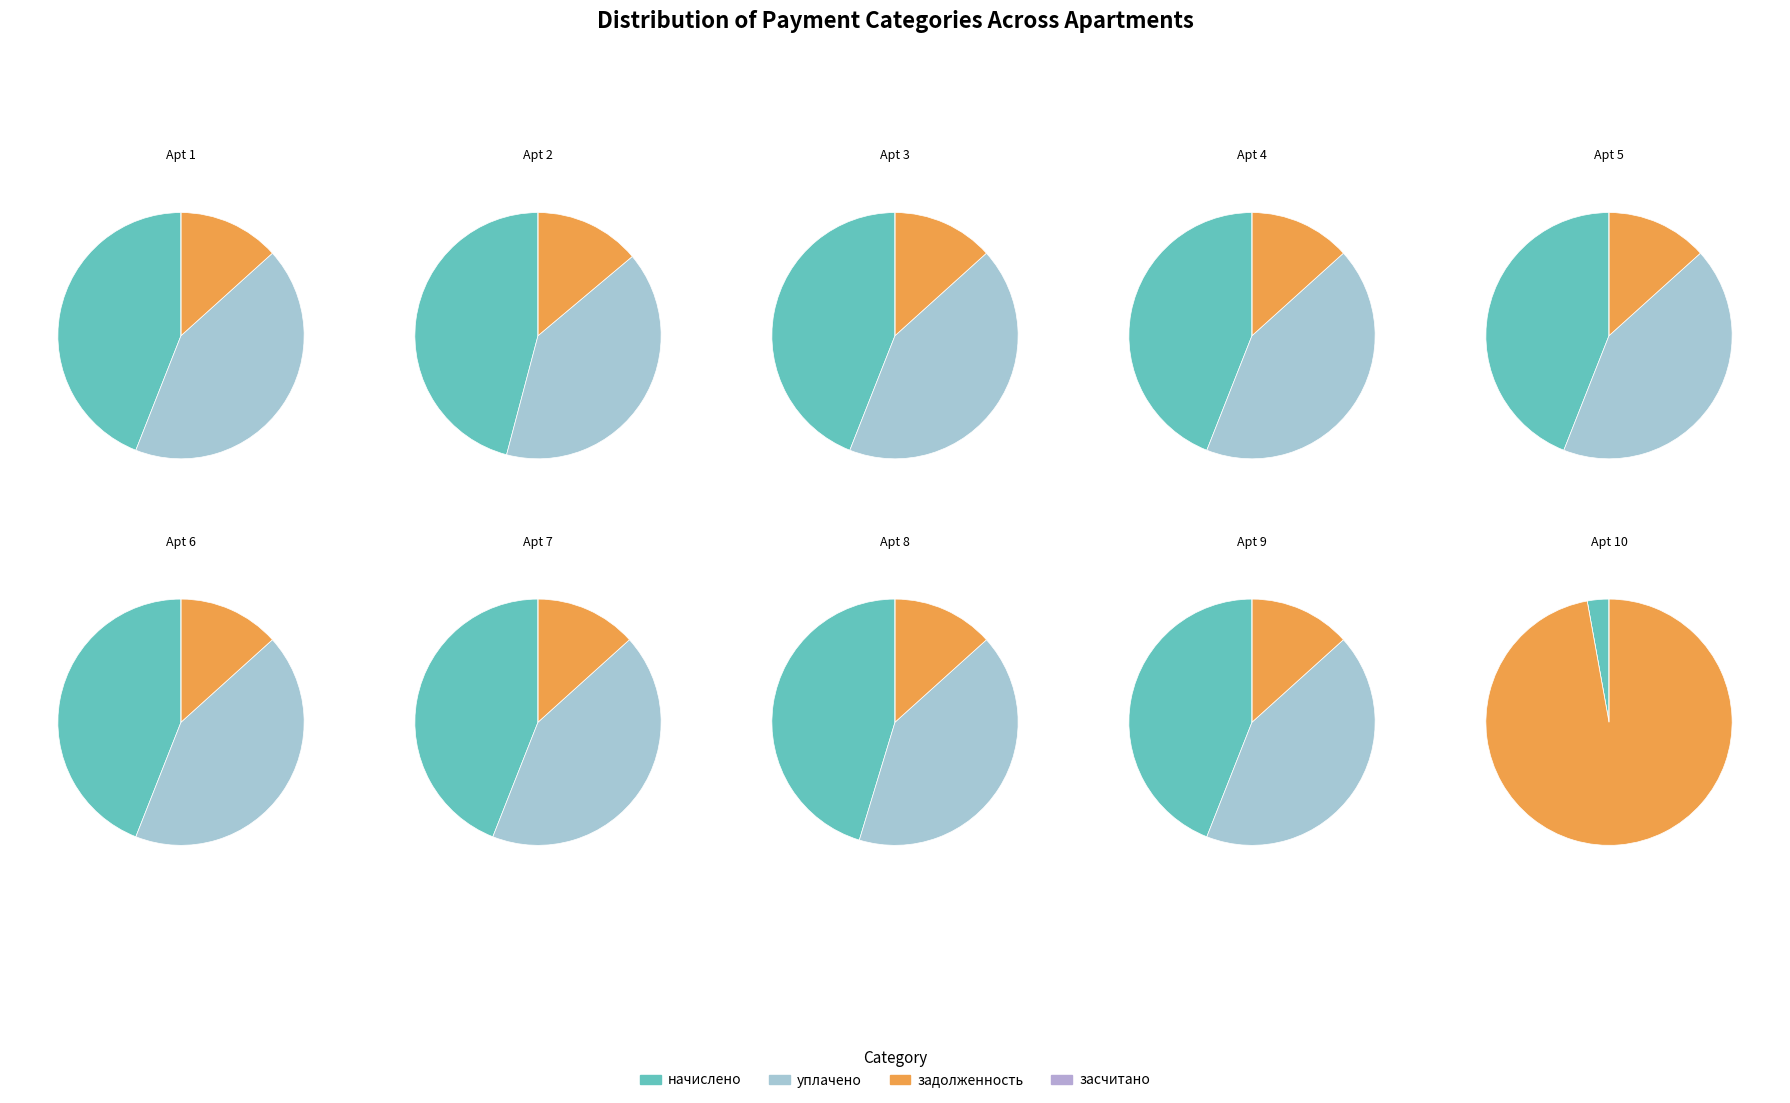

Rank the series by their maximum value, from lowest to highest.

засчитано, уплачено, начислено, задолженность